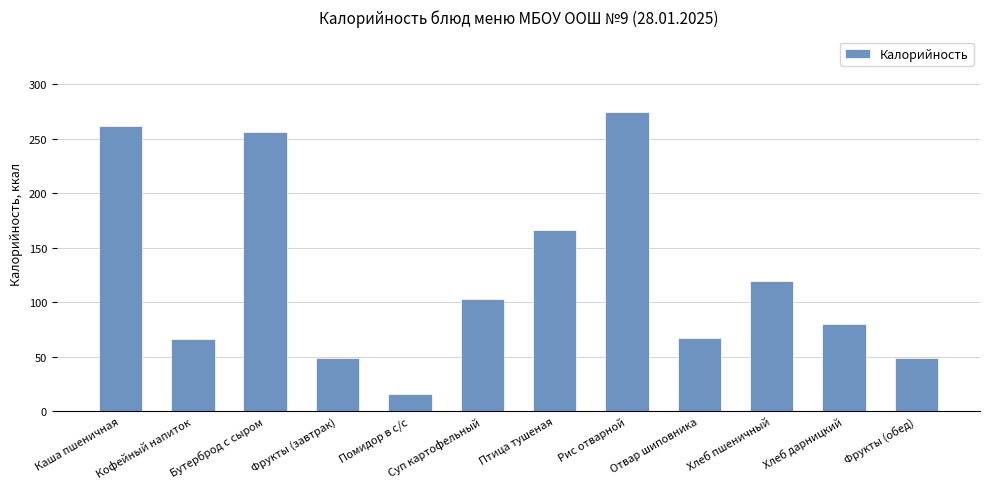

Which label corresponds to the largest value in the chart?

Рис отварной